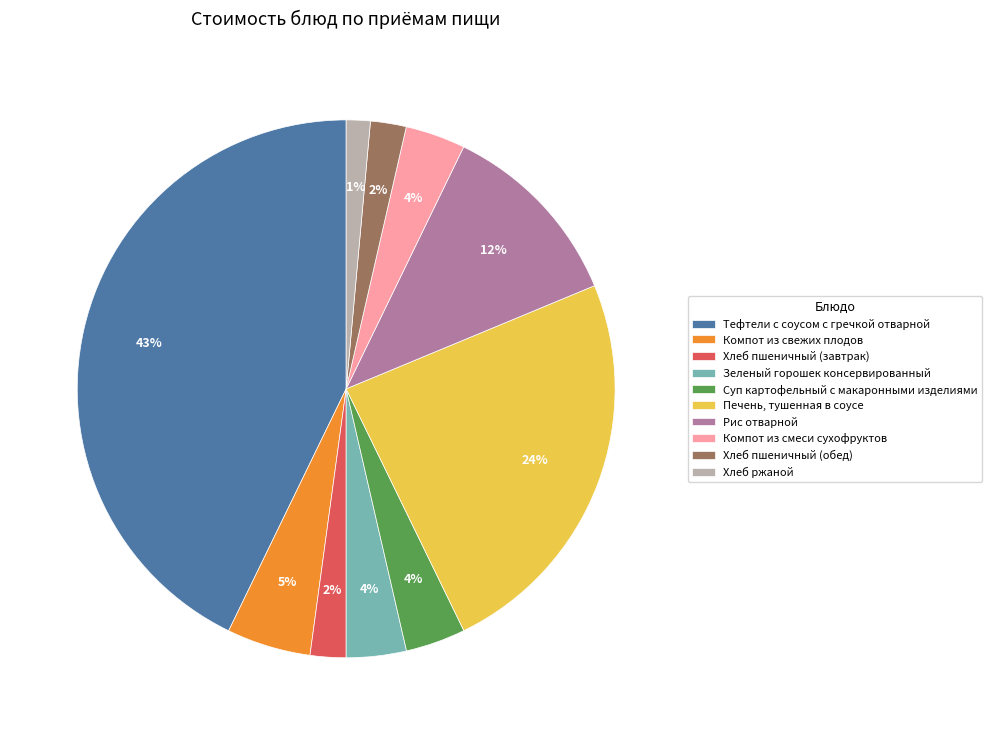

The Тефтели с соусом с гречкой отварной slice represents 37% of the pie. True or false?

False